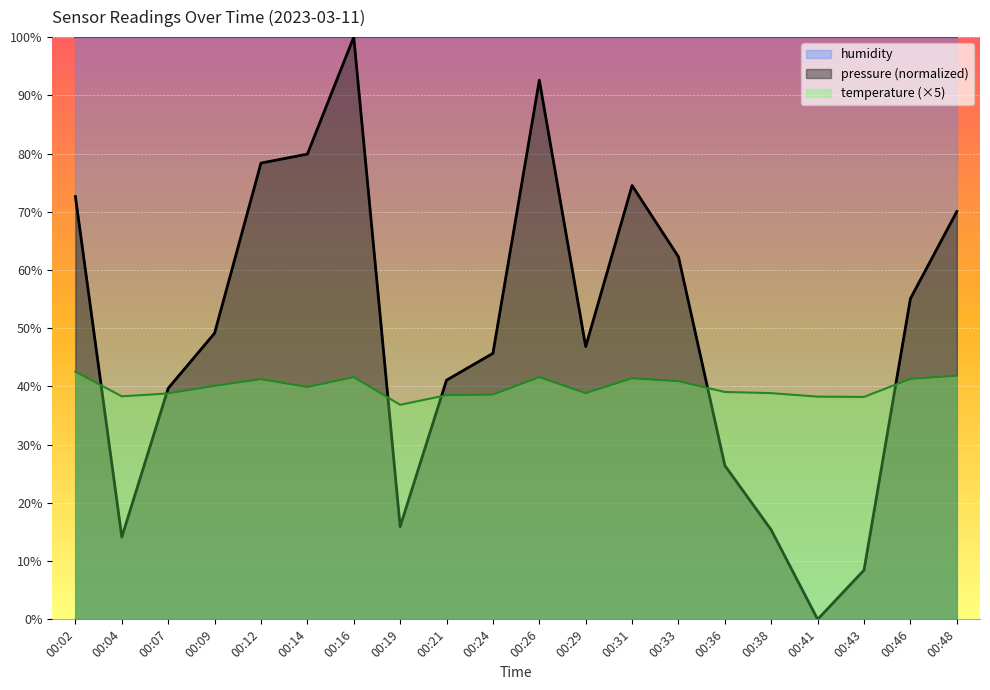

Rank the series at 00:16 from lowest to highest value.

temperature, pressure